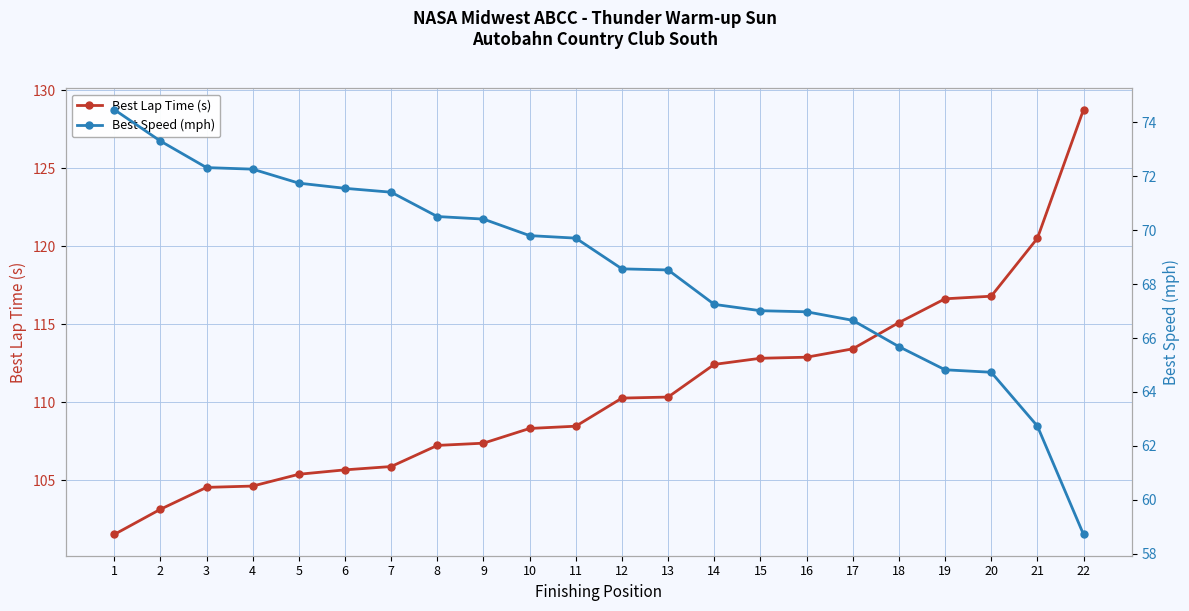

Which series has the largest total across all categories?

Best Lap Time (s)